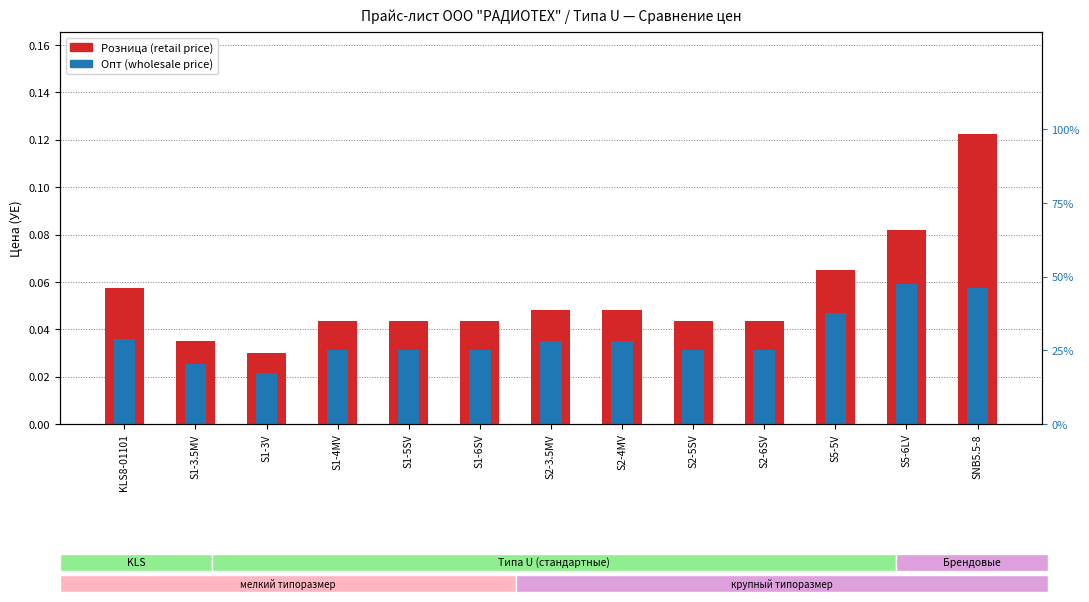

Is it true that Опт (wholesale) equals 0.0 at S1-3V?

False